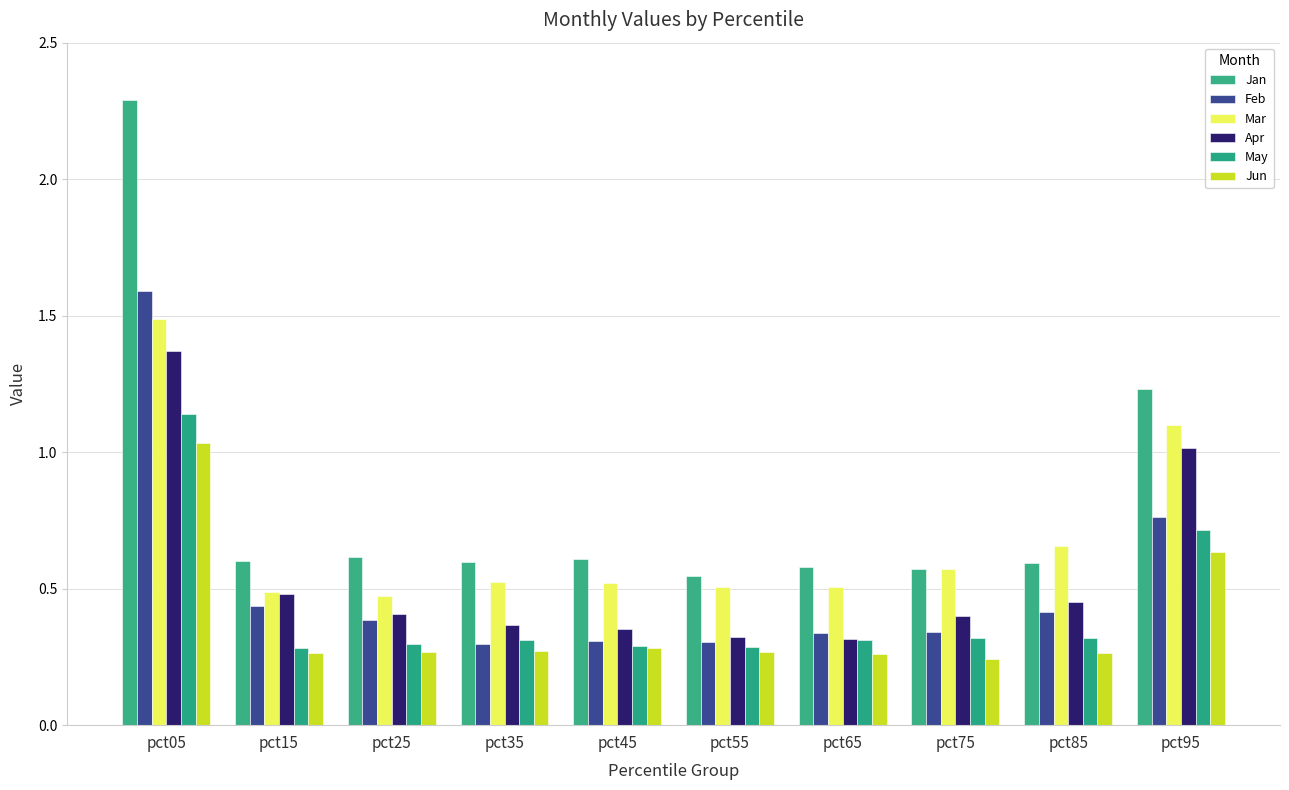

Does the chart contain stacked bars?

No